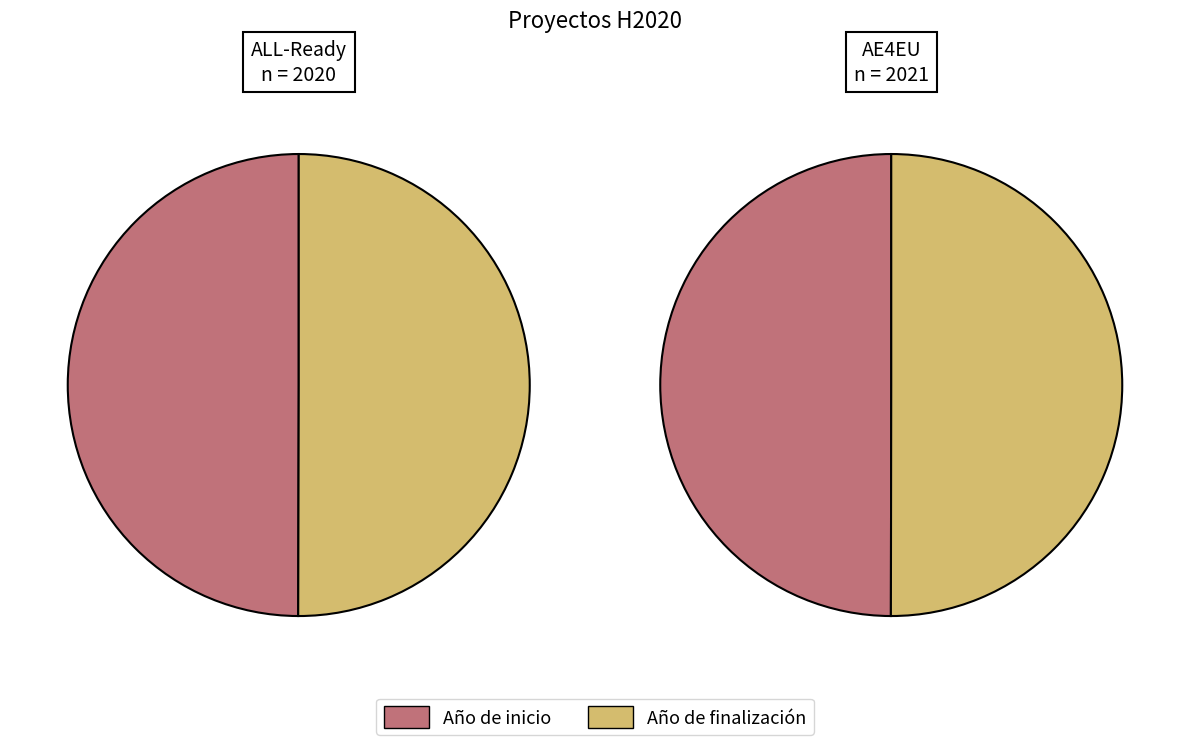

What percentage is the Año de finalización slice, to the nearest percent?

50%